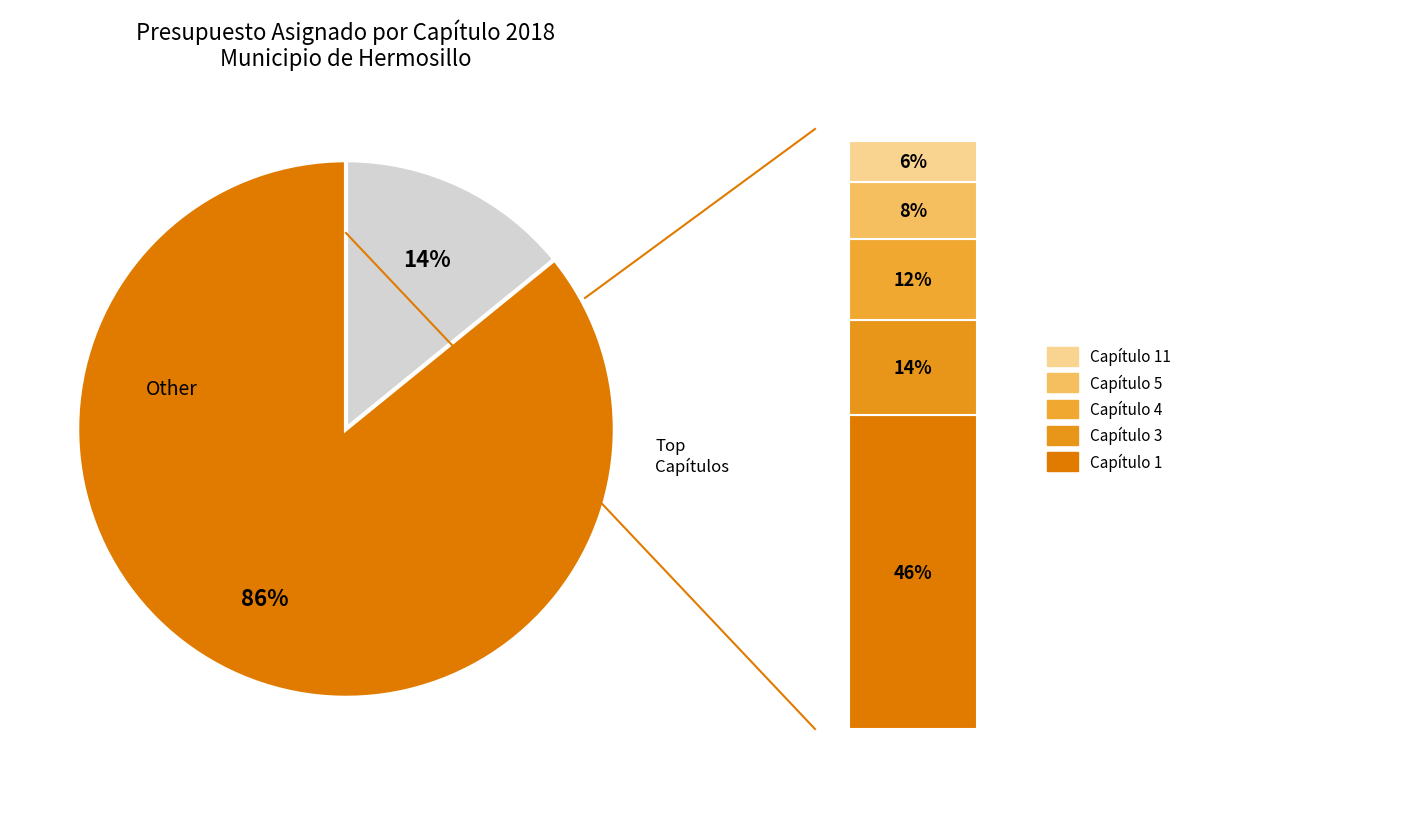

The Capítulo 7 slice represents 8% of the pie. True or false?

False